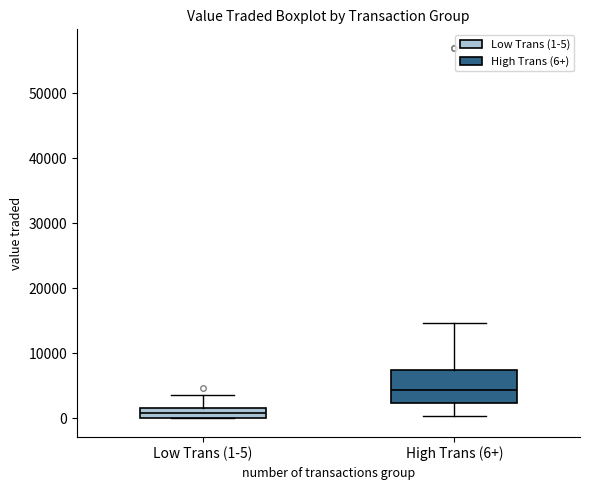

Reading left to right, transcribe this box plot: for each box, give where its median line is, the range the box spans, and where its two whiskers end, as read against the y-axis. The values are not printed on the chart, so give them approximately, as read against the axis.

Low Trans (1-5): median 1000, box 0 to 2000, whiskers 0 to 4000
High Trans (6+): median 4000, box 2000 to 8000, whiskers 0 to 15000